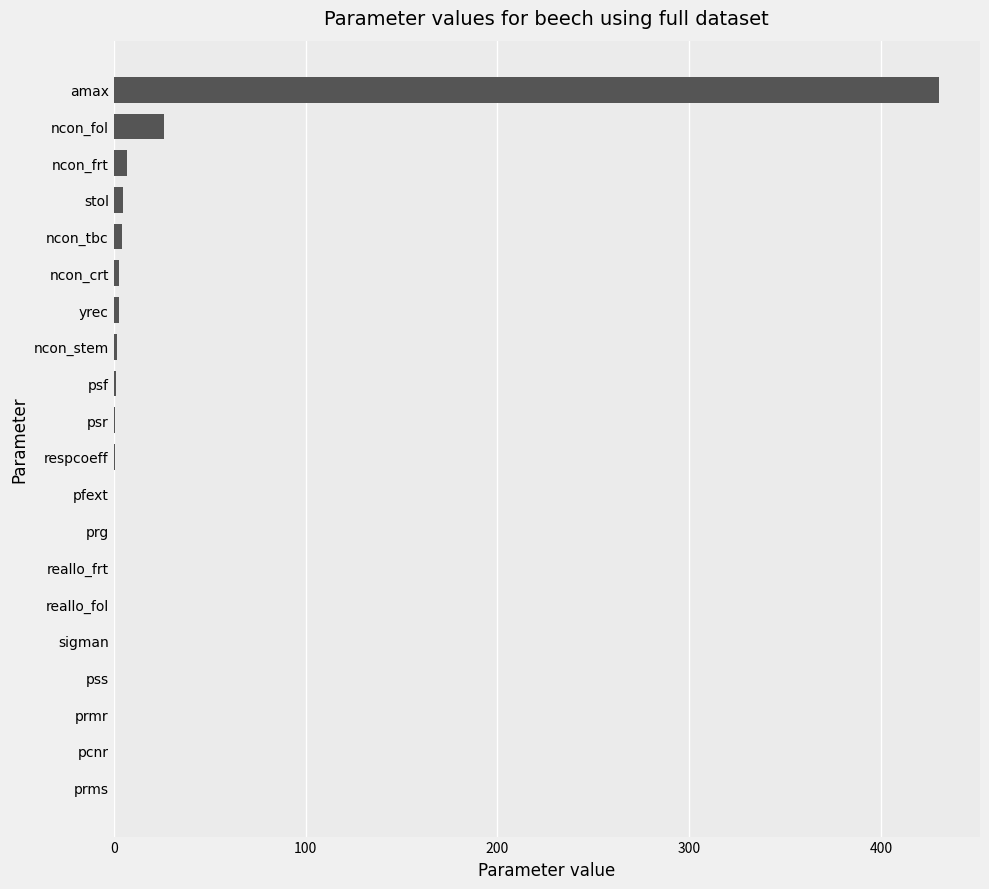

Which category has the highest value across all series?

amax